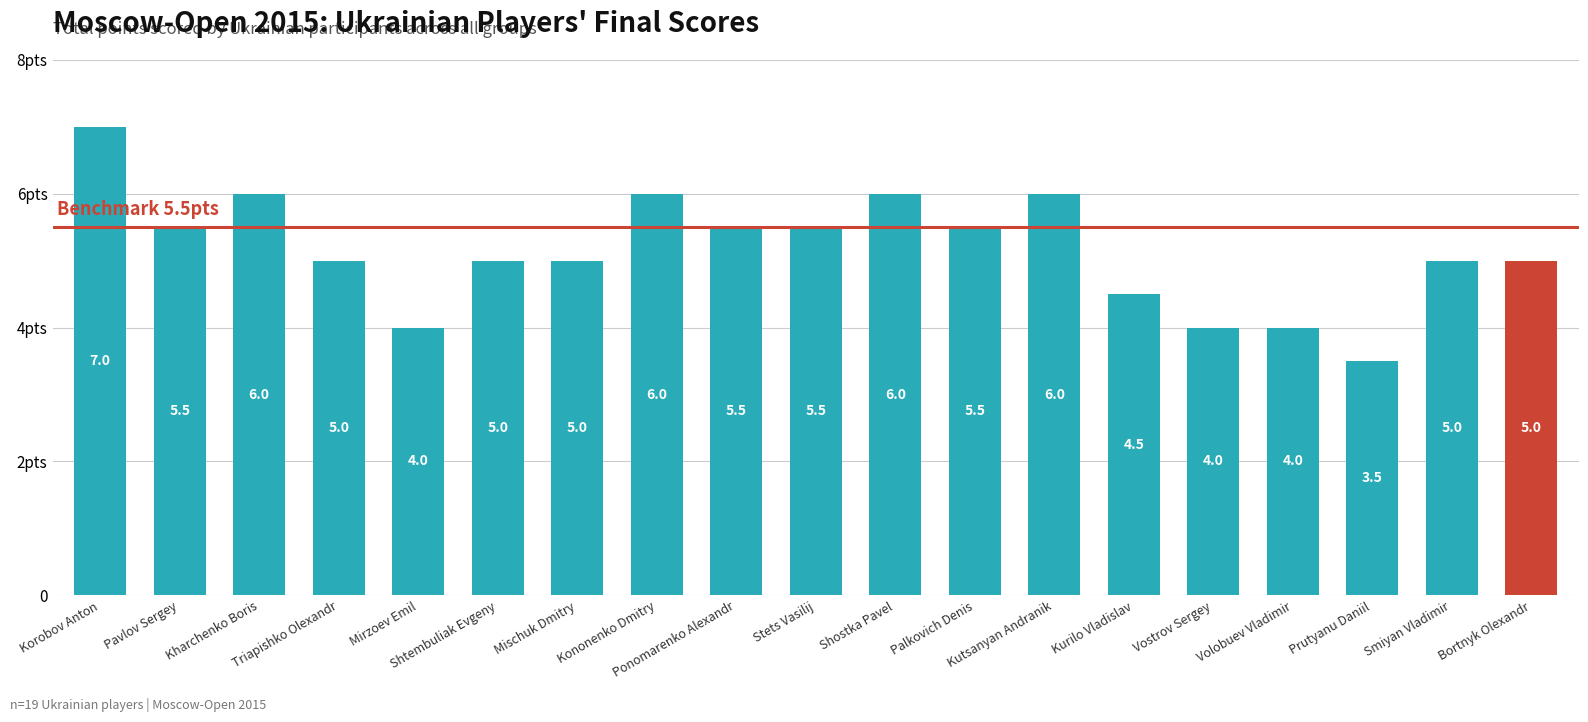

What is the difference between the maximum and minimum values?

3.5